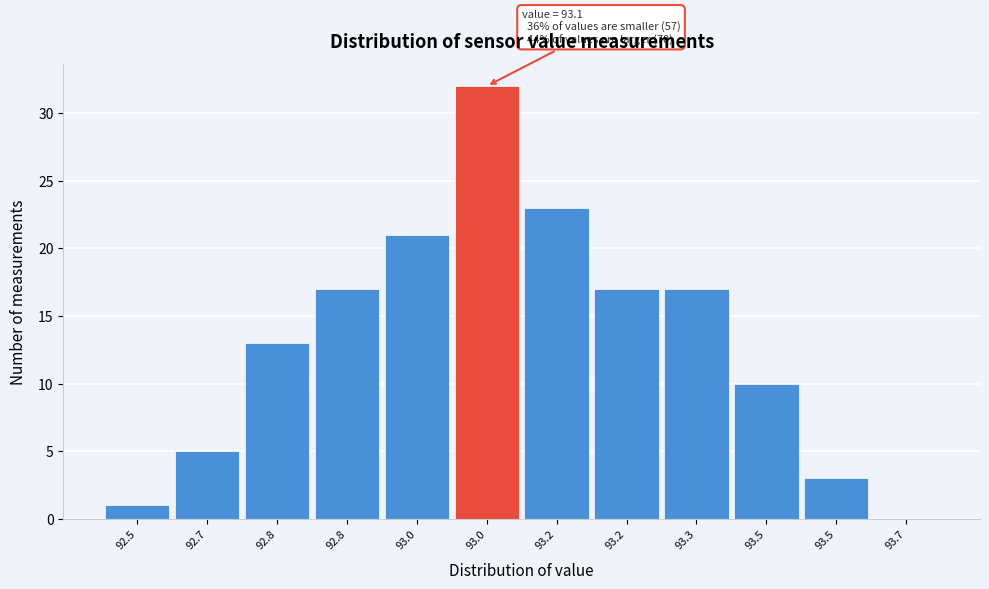

How many distinct data groups are displayed?

1